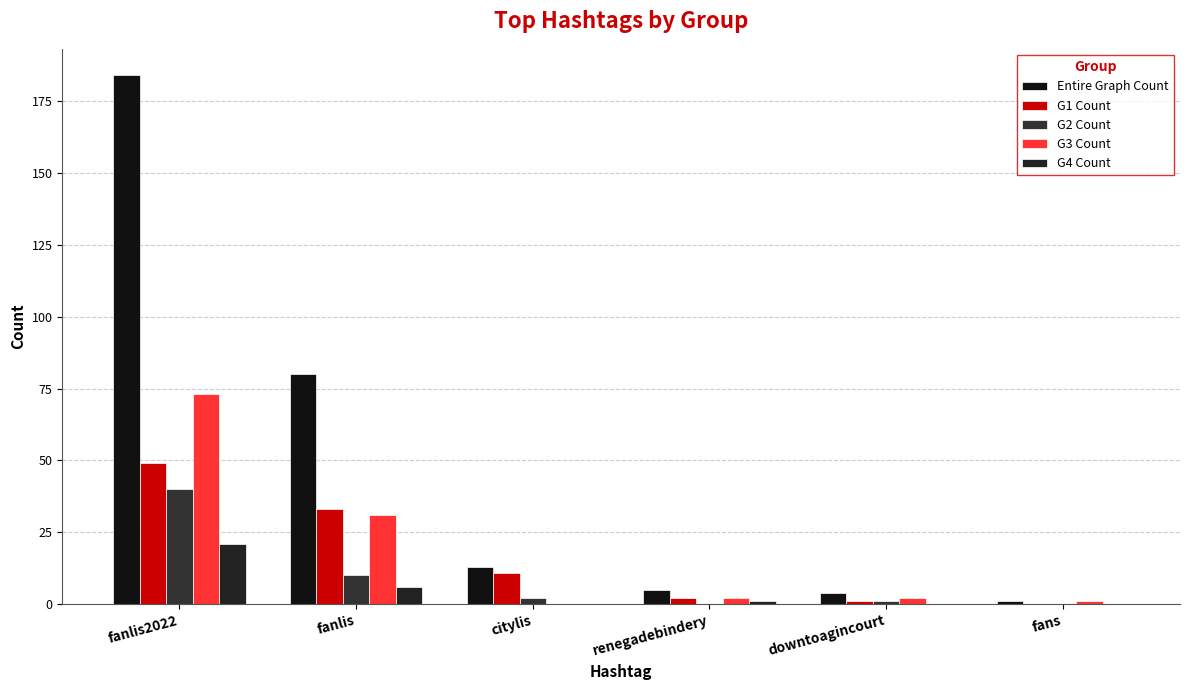

What value does the G4 Count series have at fanlis2022, to the nearest 10?

20